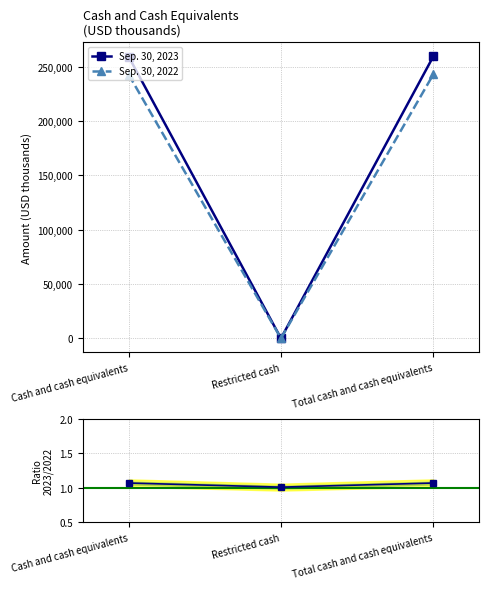

What is the sum of all 2023 / 2022 values?

3.1